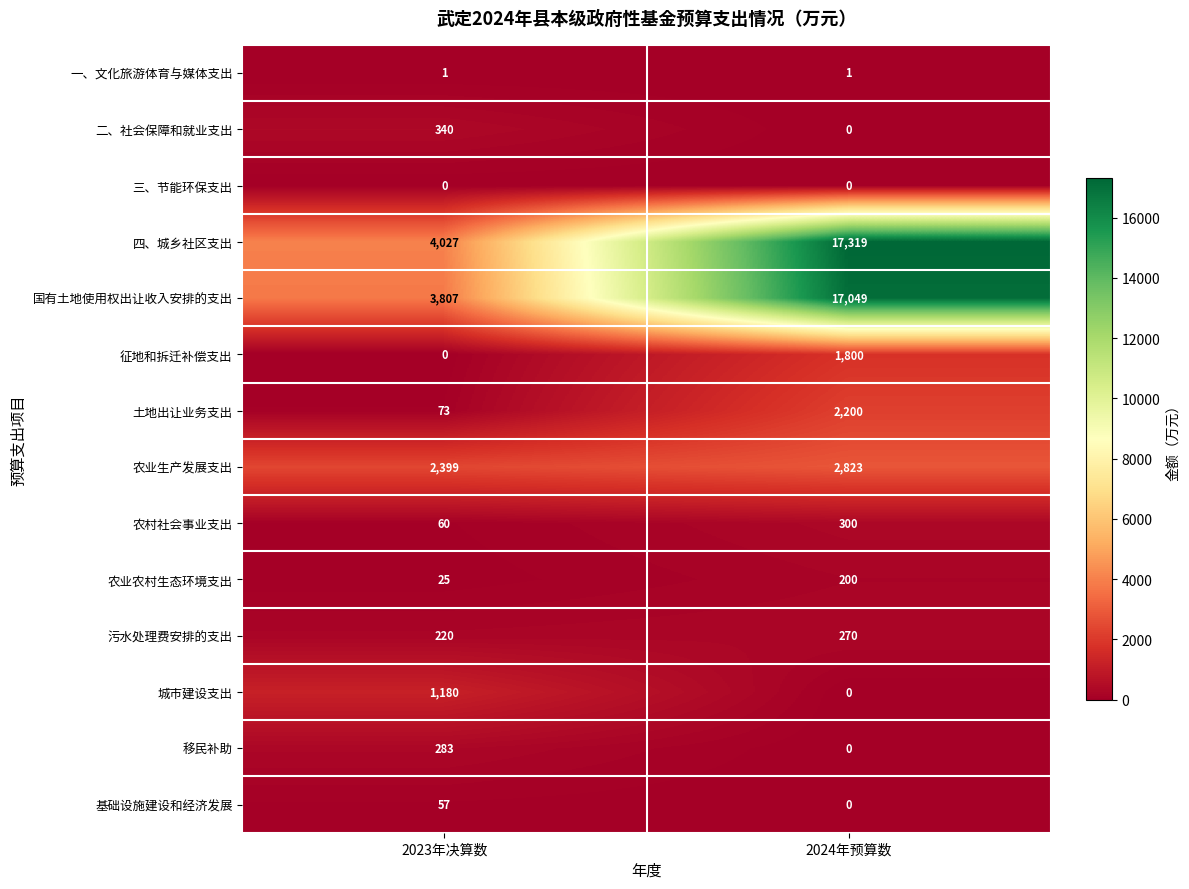

What is the sum of all 农业农村生态环境支出 values?

225